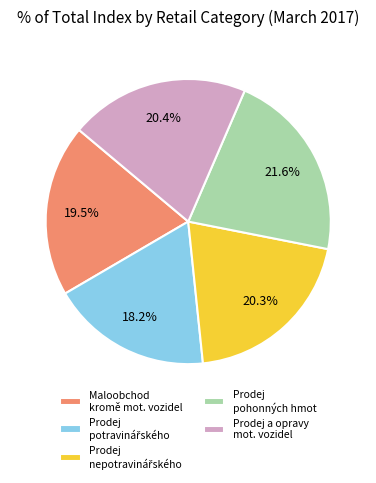

Is there any slice that represents more than half of the pie?

No